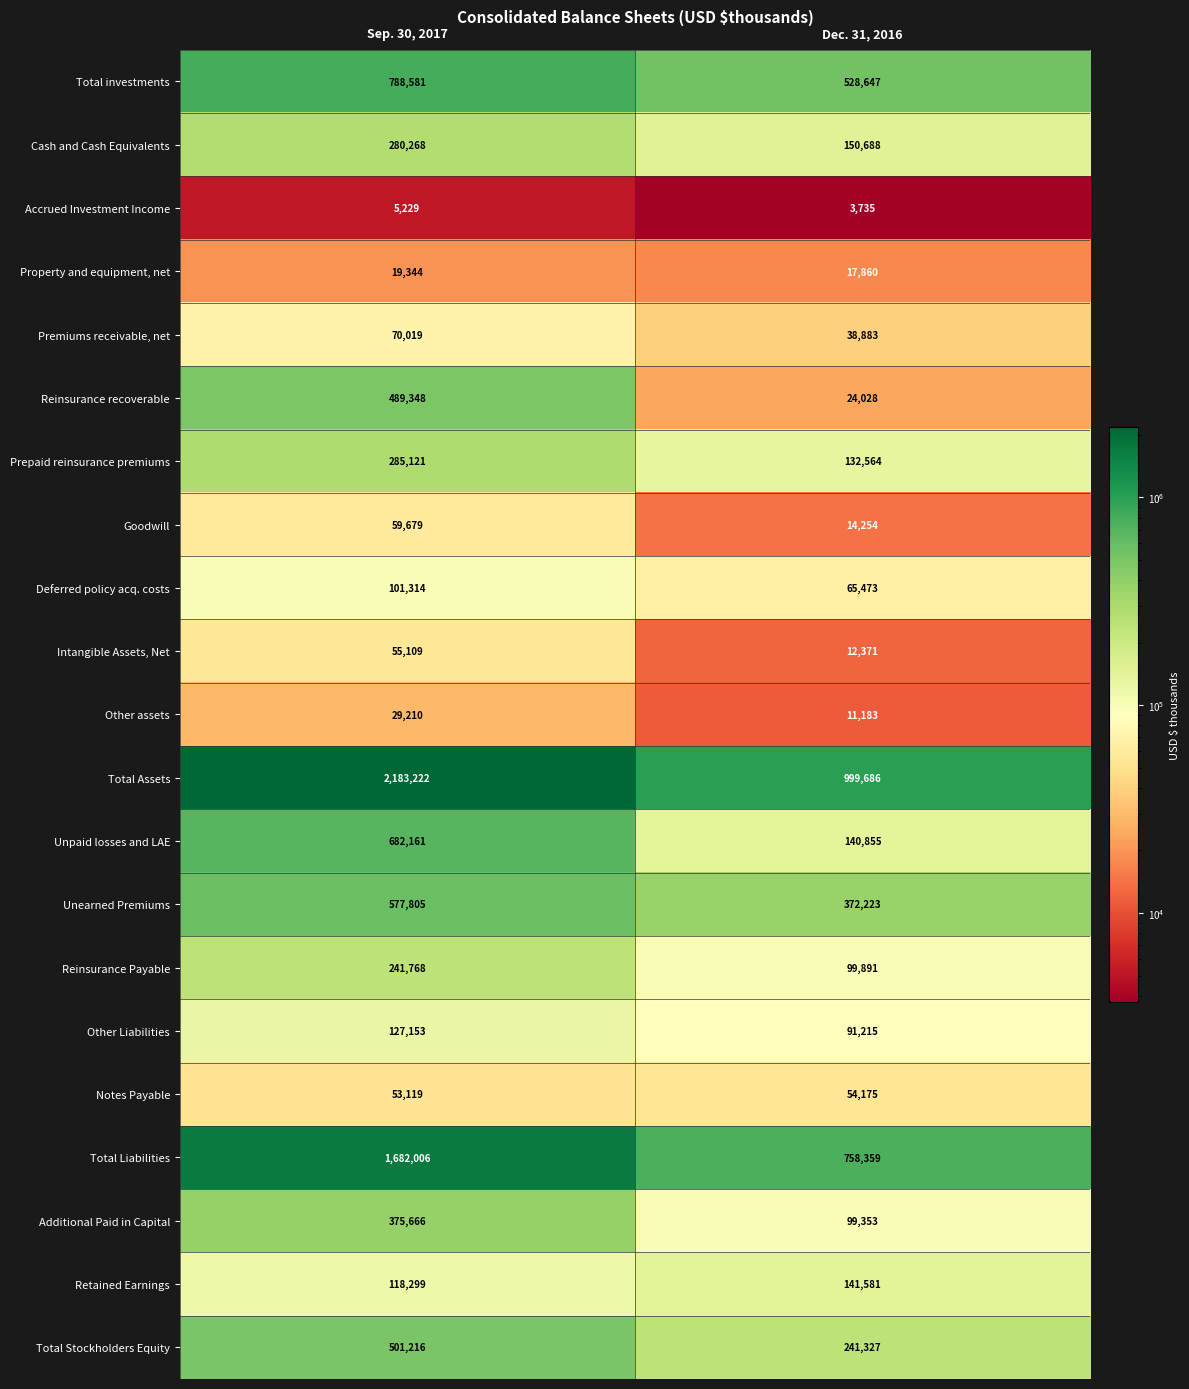

List the series in order of their peak value, highest first.

Total Assets, Total Liabilities, Total investments, Unpaid losses and LAE, Unearned Premiums, Total Stockholders Equity, Reinsurance recoverable, Additional Paid in Capital, Prepaid reinsurance premiums, Cash and Cash Equivalents, Reinsurance Payable, Retained Earnings, Other Liabilities, Deferred policy acq. costs, Premiums receivable, net, Goodwill, Intangible Assets, Net, Notes Payable, Other assets, Property and equipment, net, Accrued Investment Income